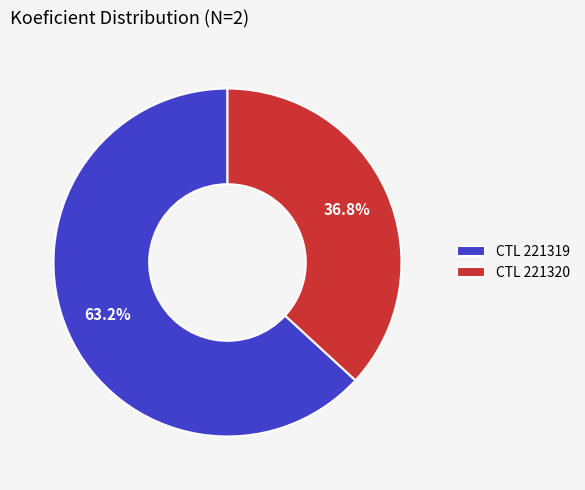

Is there a majority slice in this chart?

Yes